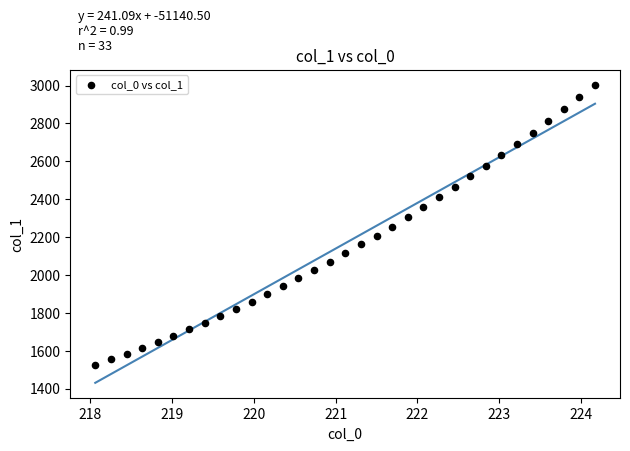

What is the range of Y values (max minus min)?

1477.3